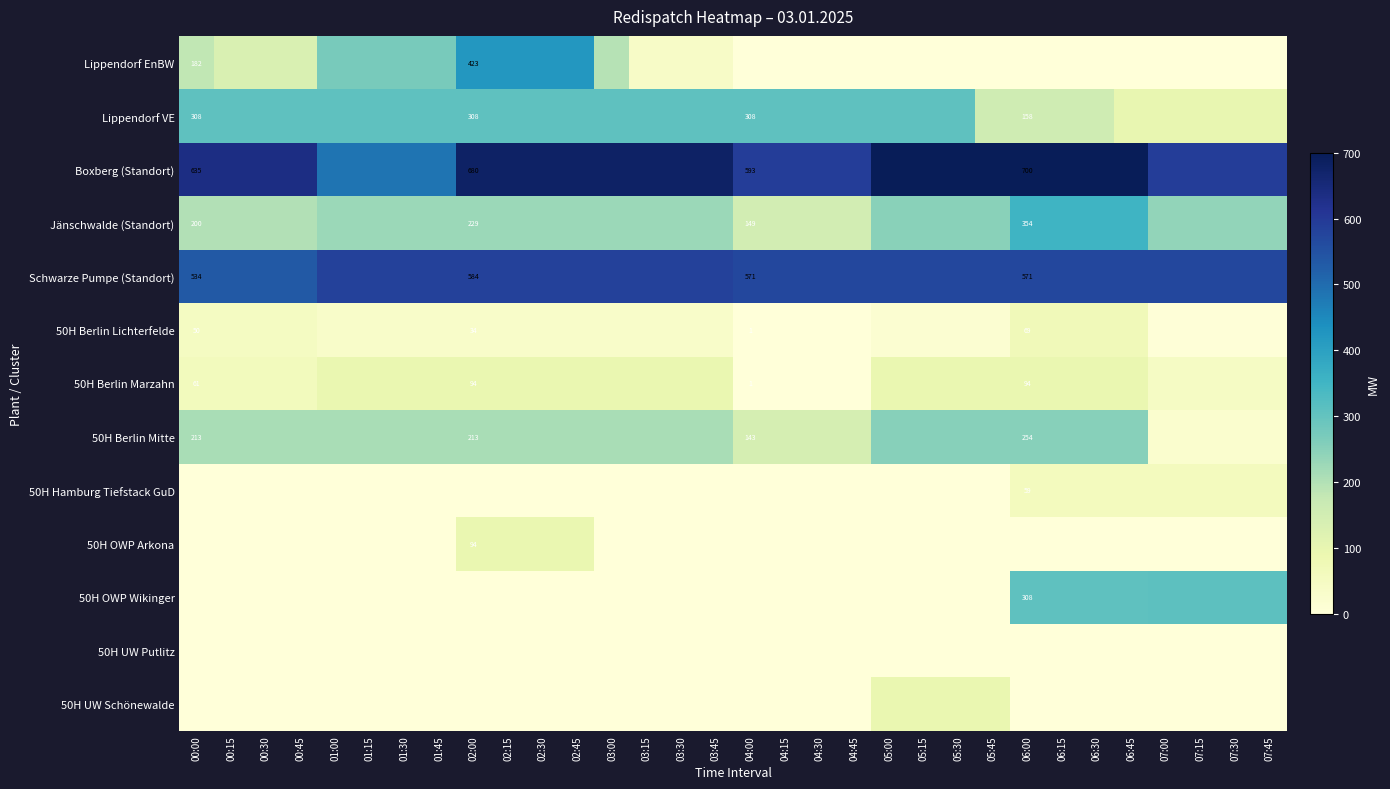

What is the maximum value shown in the chart?

700